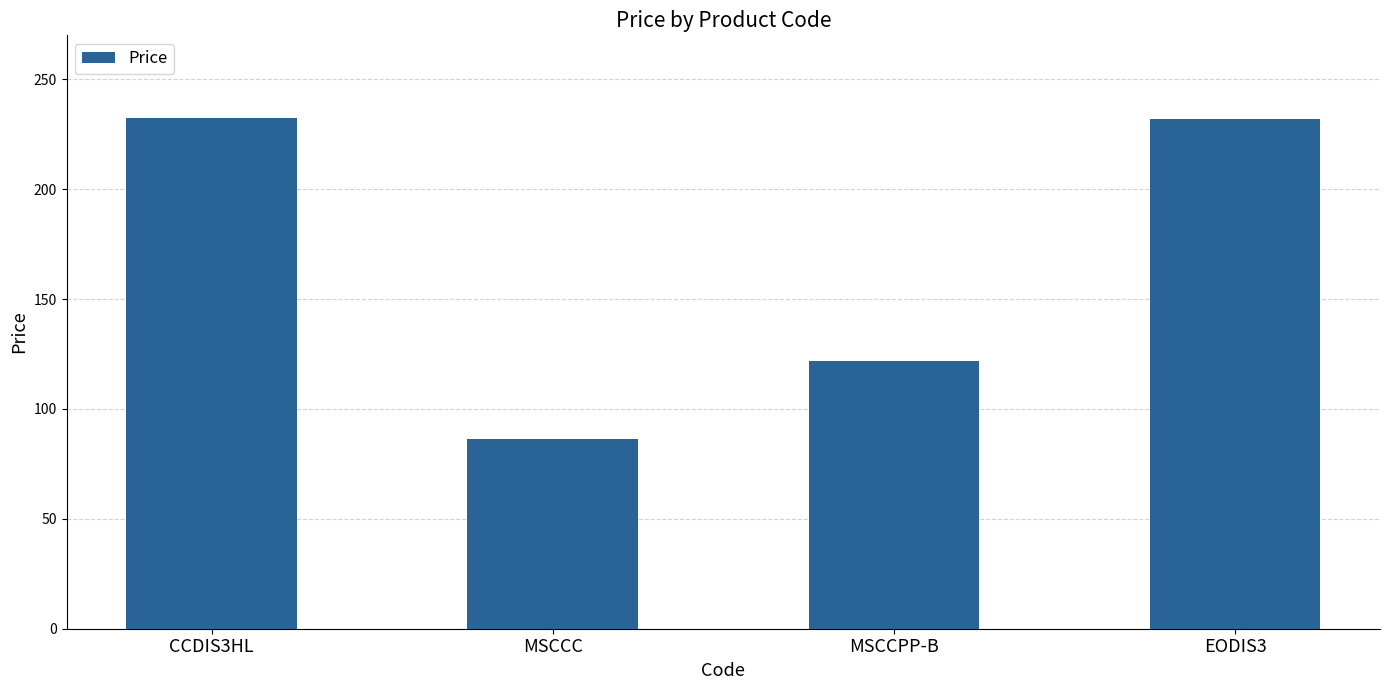

Is it true that the value at CCDIS3HL is 143.8?

False